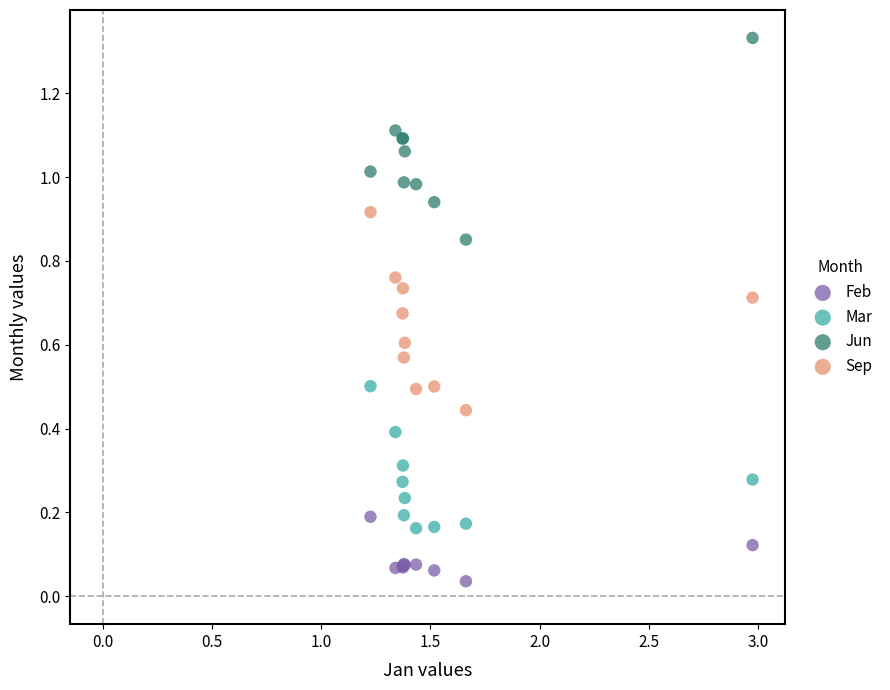

Which series contains the lowest Y value?

Feb